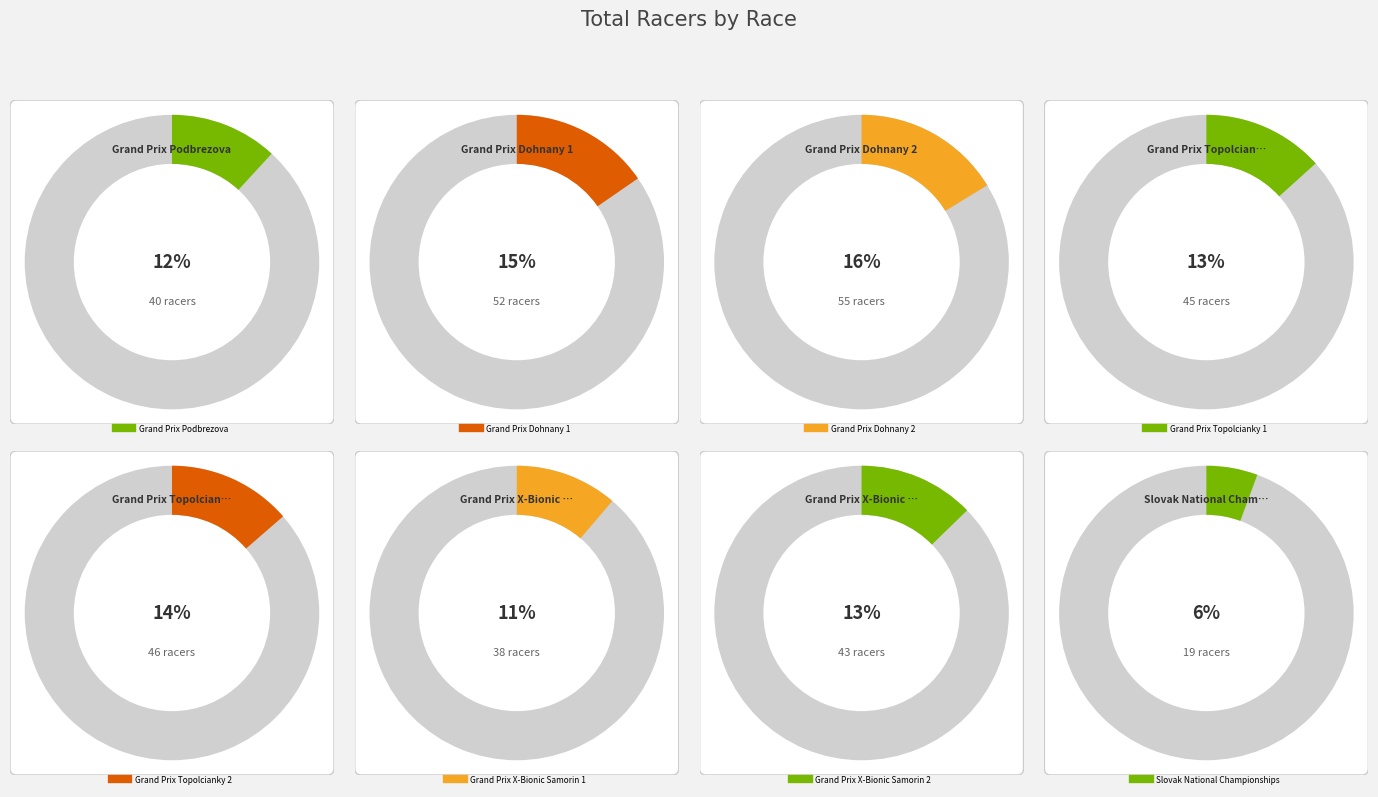

To the nearest percent, what is the average slice percentage?

12%